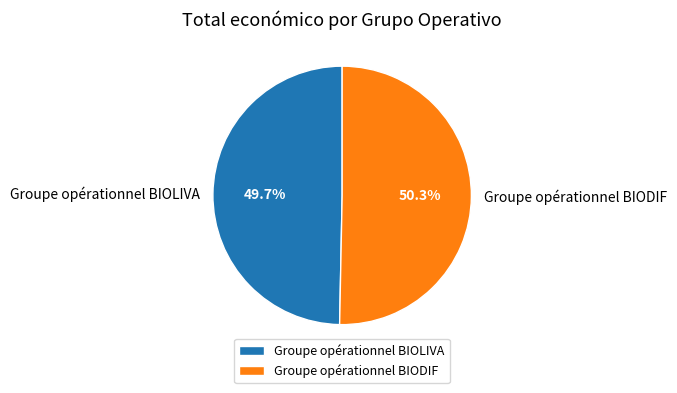

To the nearest percent, what is the difference between the Groupe opérationnel BIODIF and Groupe opérationnel BIOLIVA slice percentages?

1%